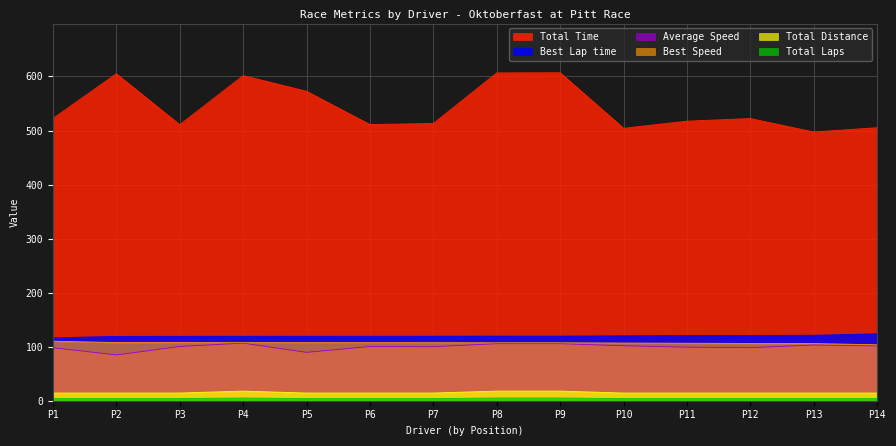

What is the minimum value for Average Speed?

84.7